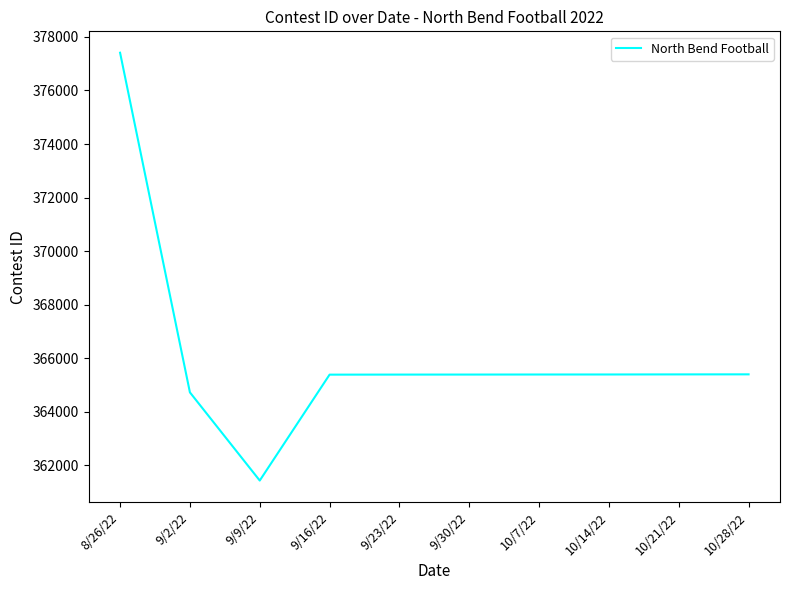

Does the chart display data point markers on the line(s)?

No